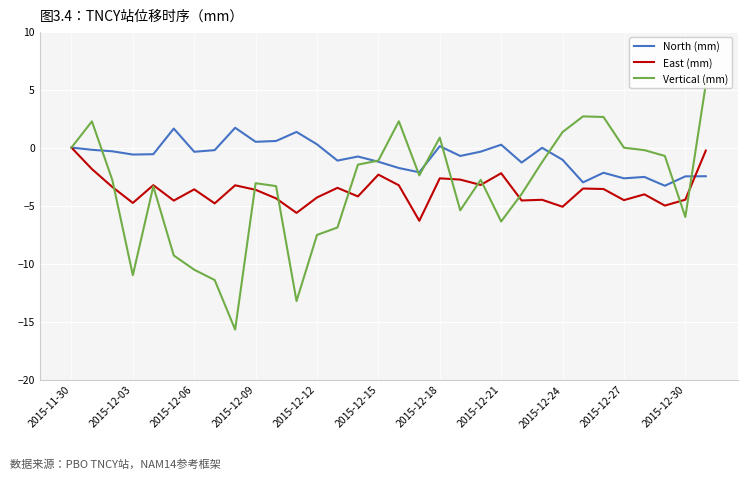

How many lines are shown in the chart?

3